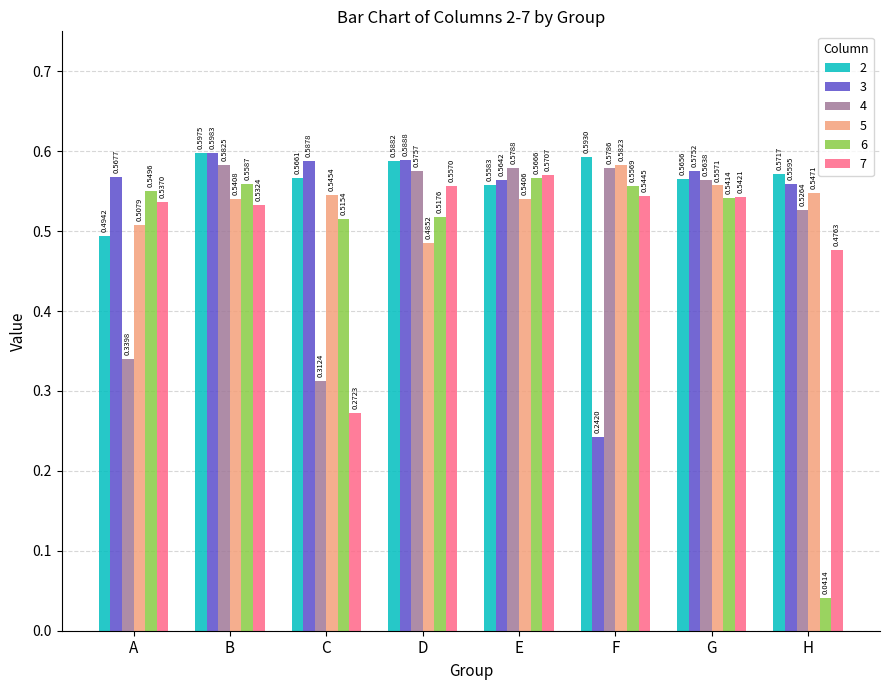

Rank the series at E from lowest to highest value.

5, 2, 3, 6, 7, 4